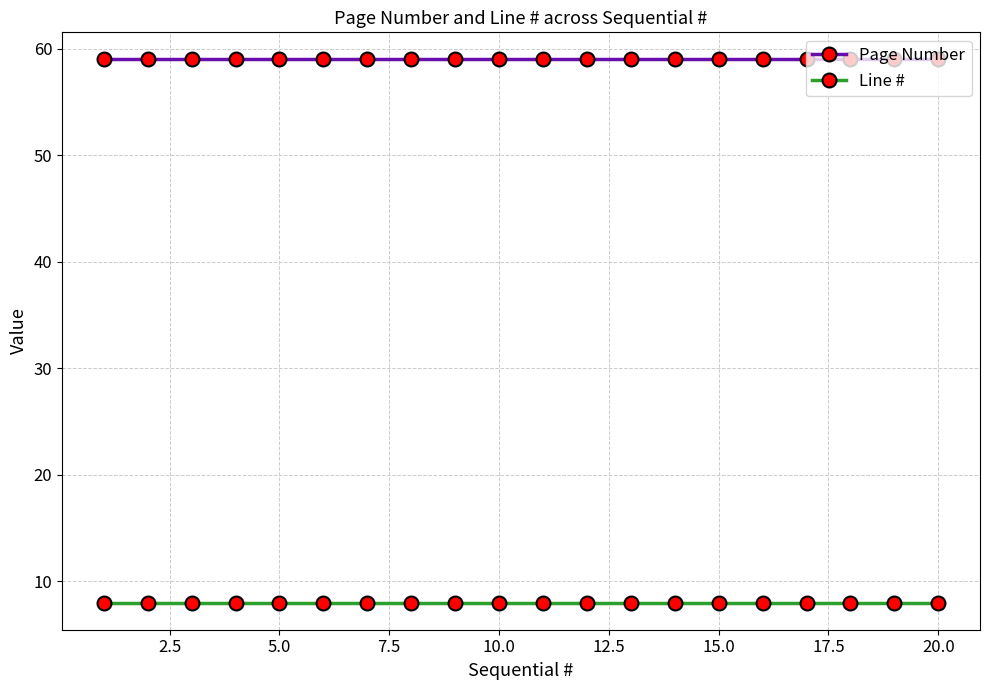

What is the value of the Page Number point at the 15th from the left?

59